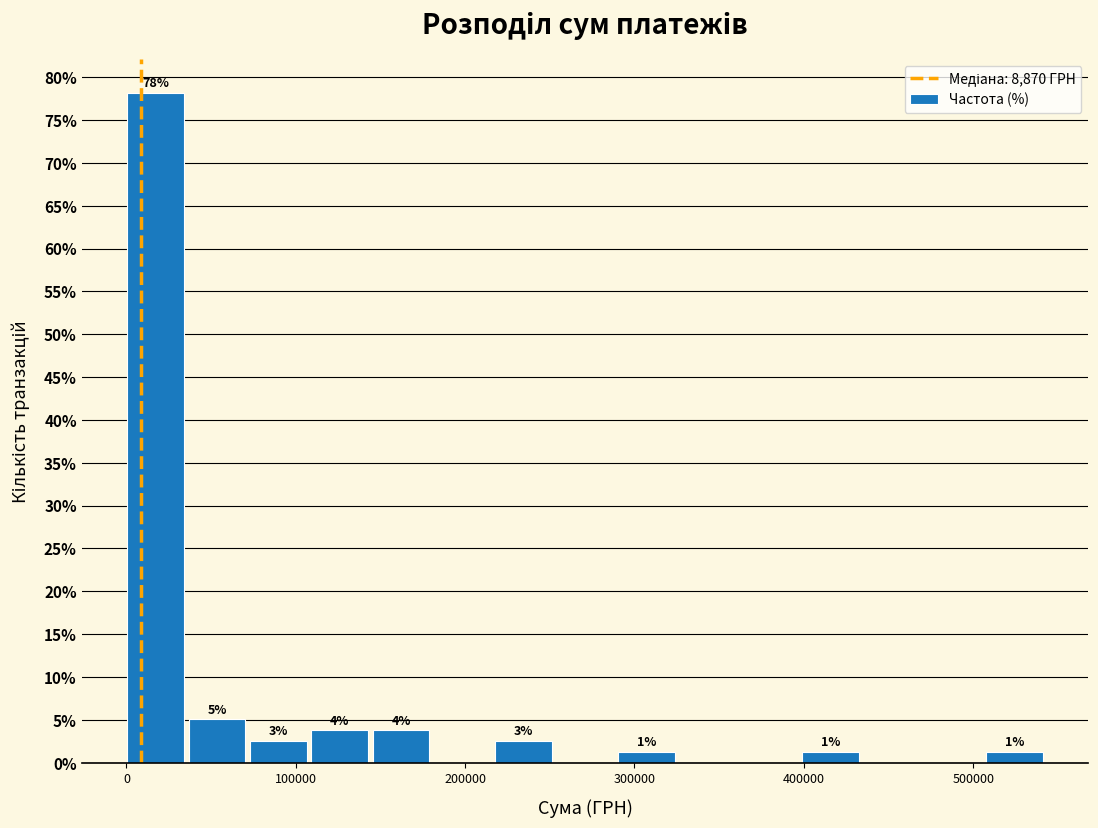

Around what value on the x-axis is the tallest bar? Give the approximate position of its centre, as read against the axis.

20000